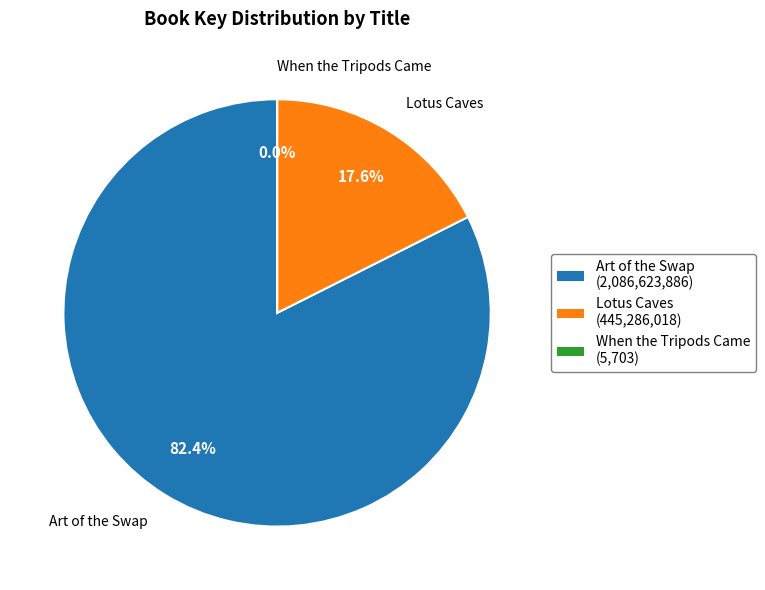

Does Art of the Swap represent more than half of the total?

Yes